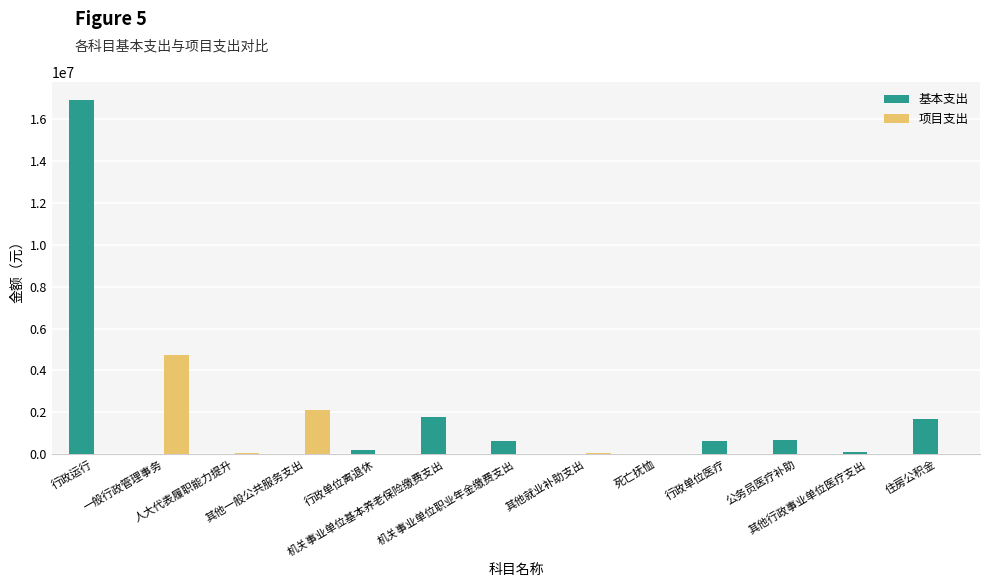

How many groups of bars are there?

13